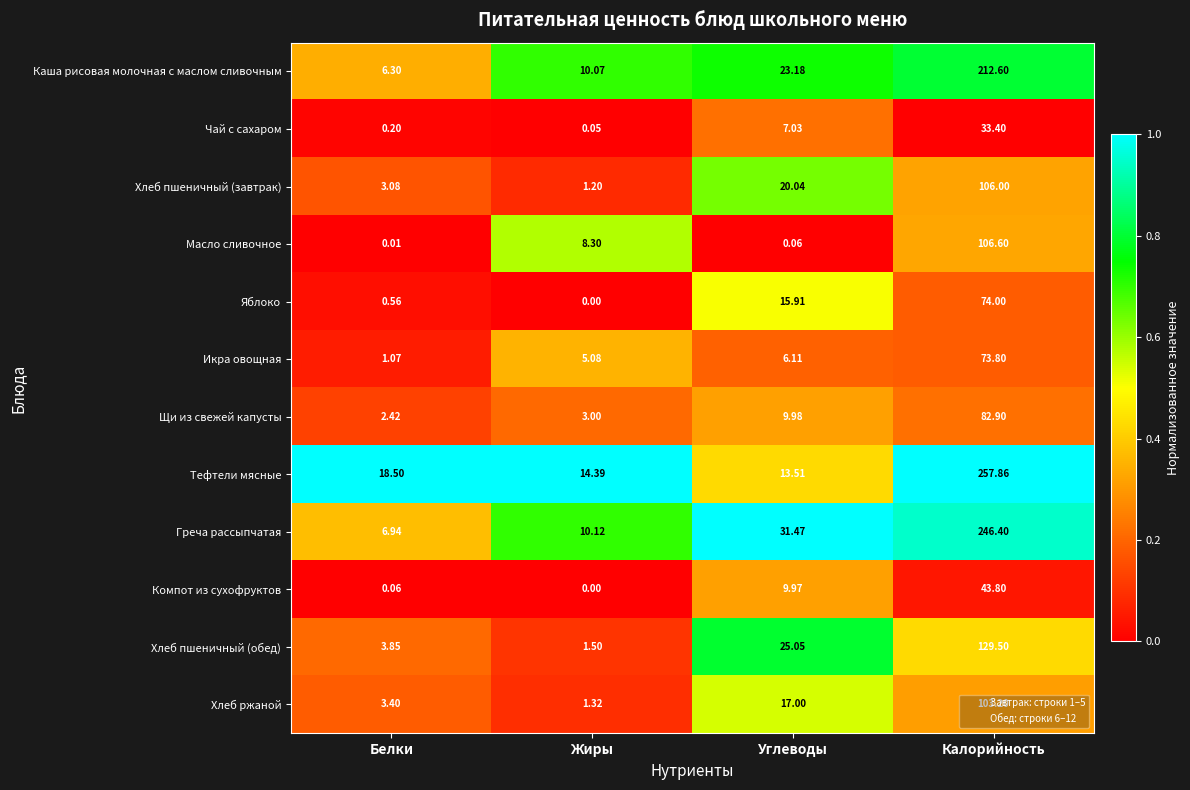

Which series has the largest total across all categories?

Тефтели мясные